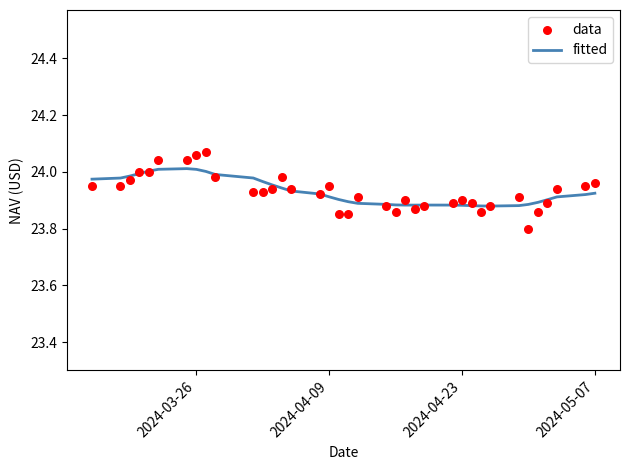

What are all the series names shown in the legend?

fitted, data